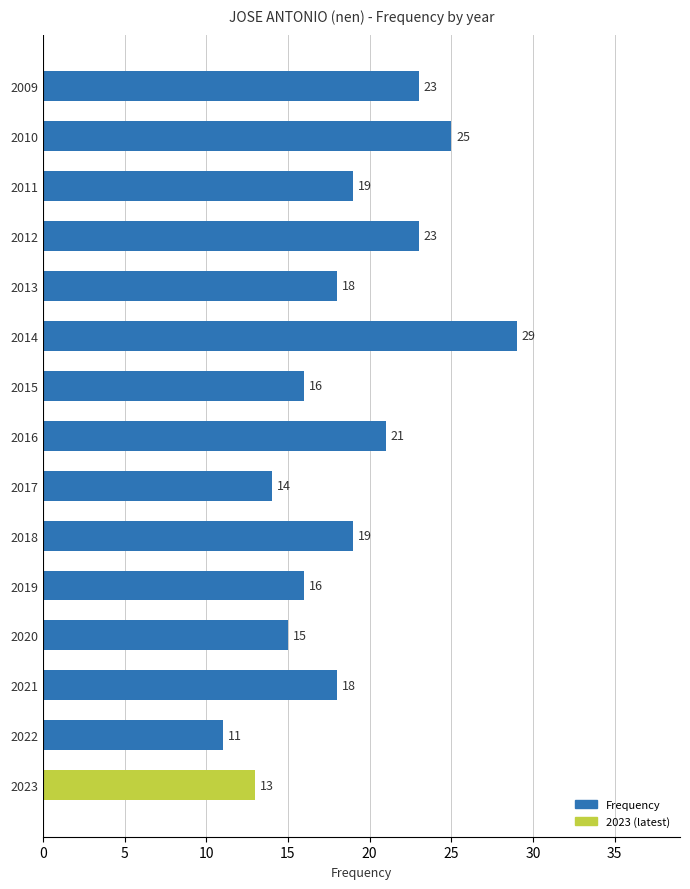

Which has a higher value, 2011 or 2009?

2009